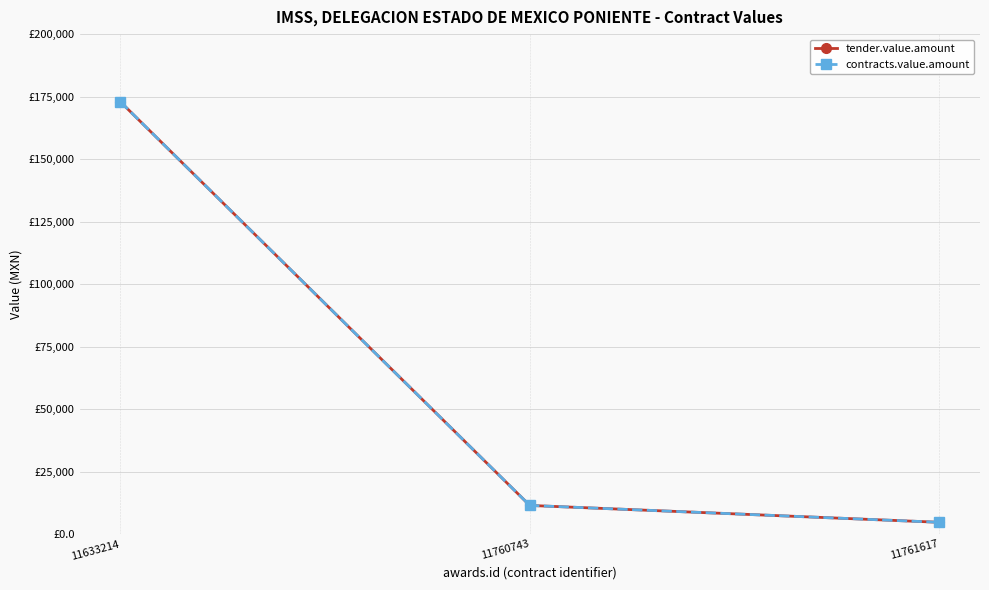

Is it true that tender.value.amount equals 11484.0 at 11760743?

True